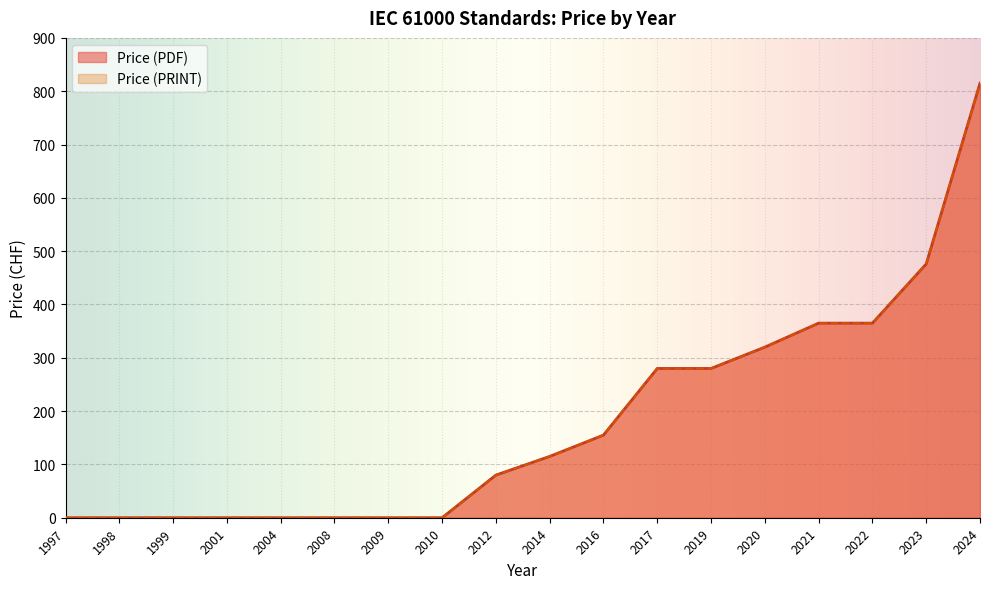

Reading left to right, what are all the values shown in this chart?

Price (PDF): 1997=0	1998=0	1999=0	2001=0	2004=0	2008=0	2009=0	2010=0	2012=80	2014=115	2016=155	2017=280	2019=280	2020=320	2021=365	2022=365	2023=476	2024=815
Price (PRINT): 1997=0	1998=0	1999=0	2001=0	2004=0	2008=0	2009=0	2010=0	2012=80	2014=115	2016=155	2017=280	2019=280	2020=320	2021=365	2022=365	2023=476	2024=815